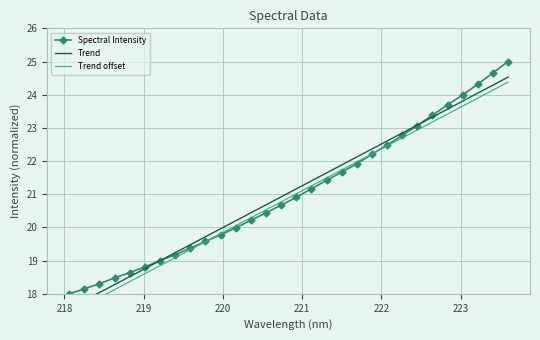

What is the lowest value of the Spectral Intensity series?

18.0